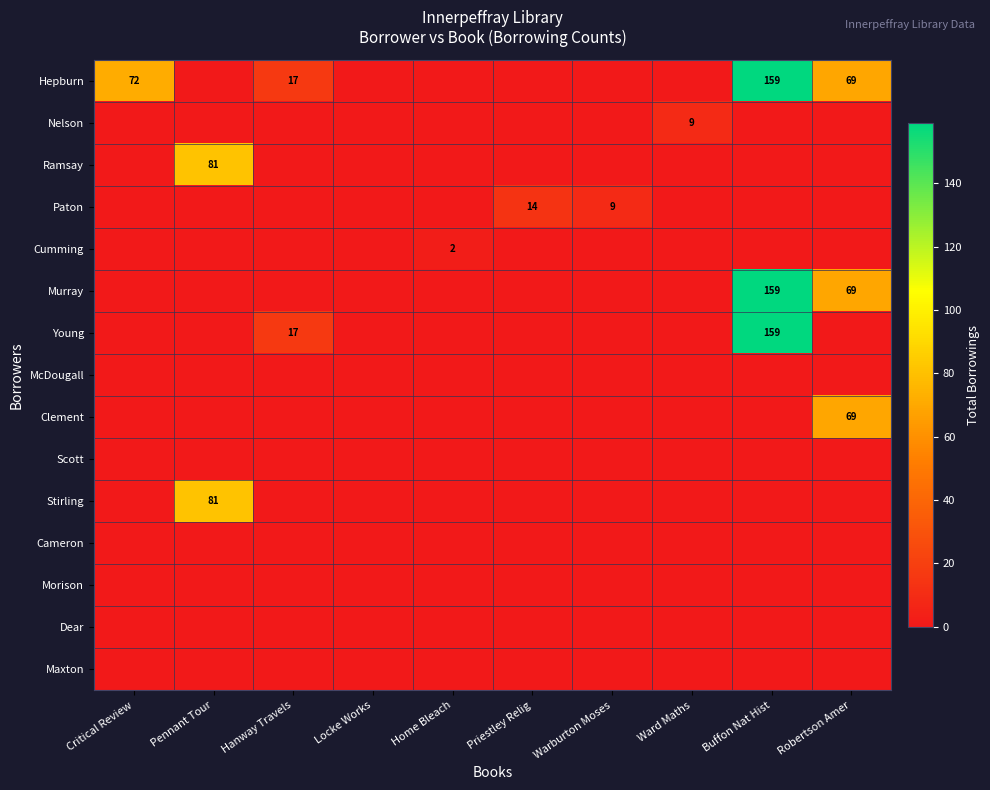

Which label corresponds to the smallest value in the chart?

Pennant Tour